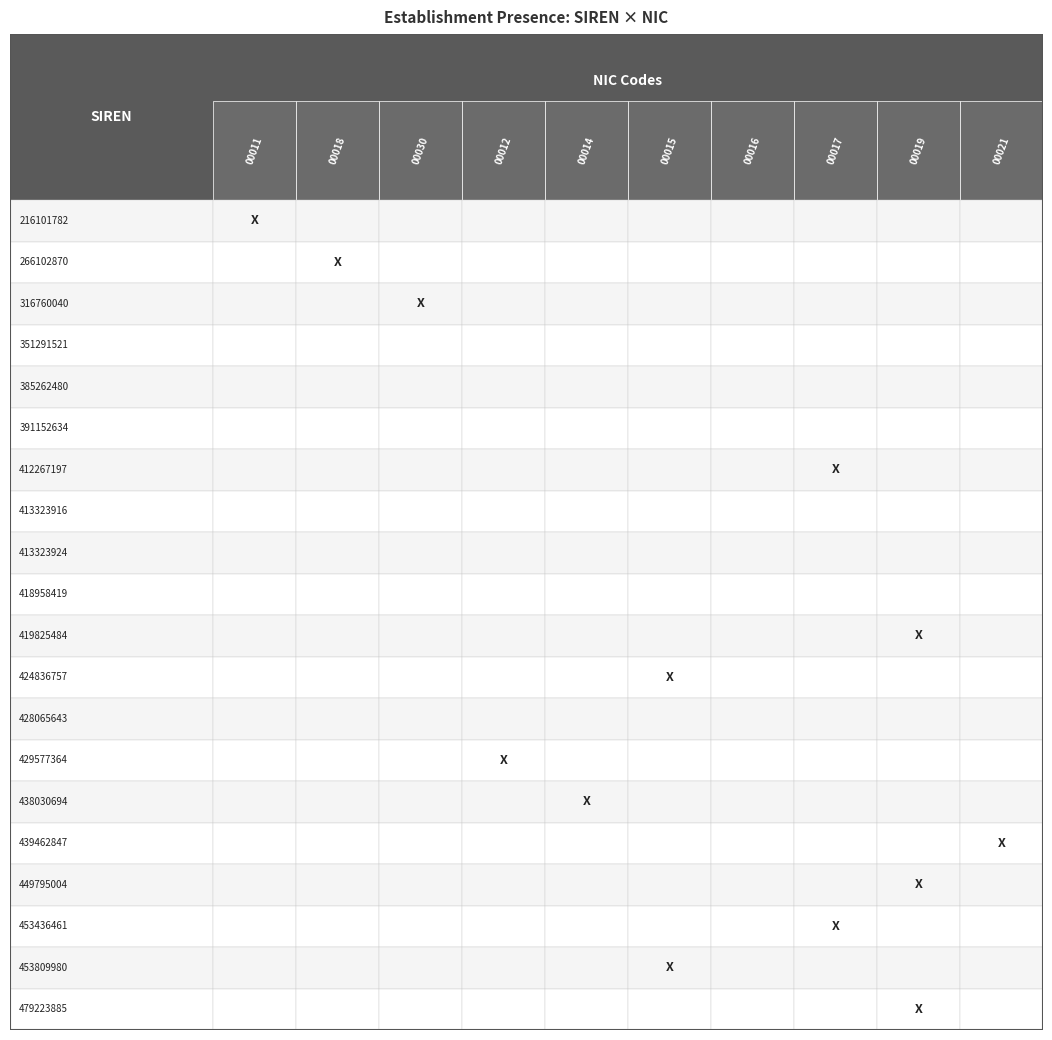

Reading right to left, extract all data points from this chart.

216101782: 0	0	0	0	0	0	0	0	0	1
266102870: 0	0	0	0	0	0	0	0	1	0
316760040: 0	0	0	0	0	0	0	1	0	0
351291521: 0	0	0	0	0	0	0	0	0	0
385262480: 0	0	0	0	0	0	0	0	0	0
391152634: 0	0	0	0	0	0	0	0	0	0
412267197: 0	0	1	0	0	0	0	0	0	0
413323916: 0	0	0	0	0	0	0	0	0	0
413323924: 0	0	0	0	0	0	0	0	0	0
418958419: 0	0	0	0	0	0	0	0	0	0
419825484: 0	1	0	0	0	0	0	0	0	0
424836757: 0	0	0	0	1	0	0	0	0	0
428065643: 0	0	0	0	0	0	0	0	0	0
429577364: 0	0	0	0	0	0	1	0	0	0
438030694: 0	0	0	0	0	1	0	0	0	0
439462847: 1	0	0	0	0	0	0	0	0	0
449795004: 0	1	0	0	0	0	0	0	0	0
453436461: 0	0	1	0	0	0	0	0	0	0
453809980: 0	0	0	0	1	0	0	0	0	0
479223885: 0	1	0	0	0	0	0	0	0	0